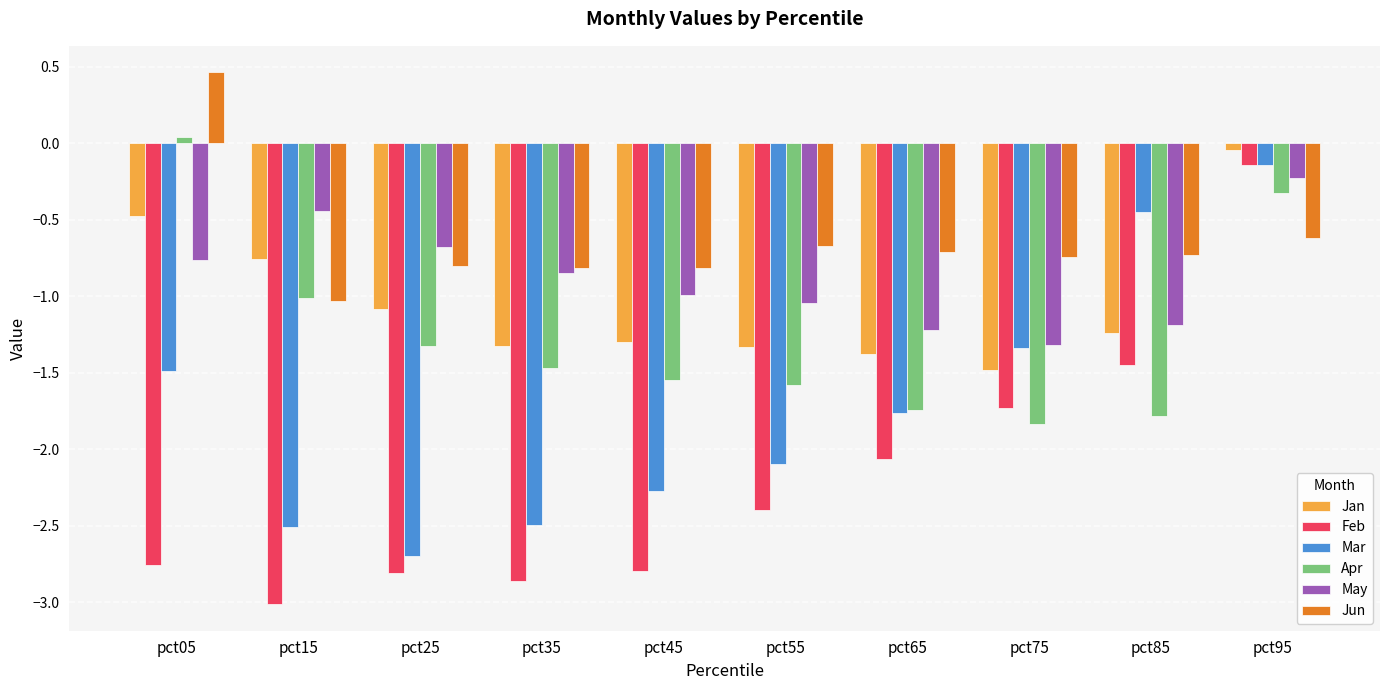

The Jun series shows -0.2 at pct55. True or false?

False